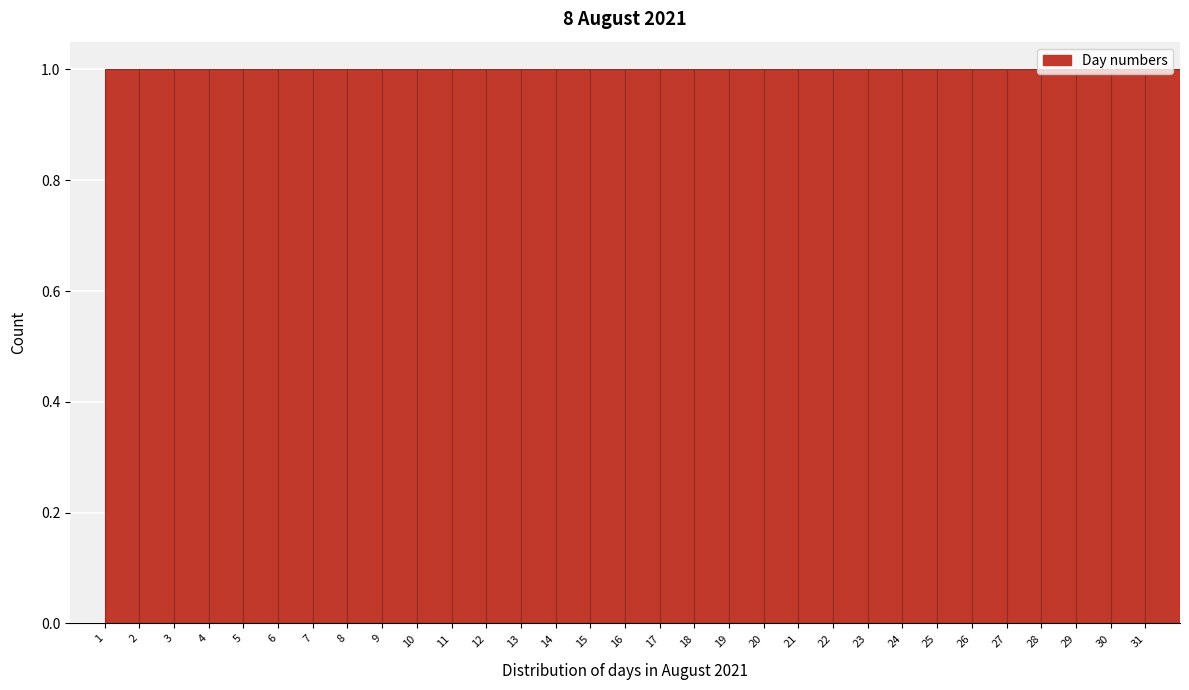

Reading left to right, list every bar in this chart as the range it spans on the x-axis followed by its height. The values are not printed on the chart, so give them approximately, as read against the axis.

1 to 2: 1
2 to 3: 1
3 to 4: 1
4 to 5: 1
5 to 6: 1
6 to 7: 1
7 to 8: 1
8 to 9: 1
9 to 10: 1
10 to 11: 1
11 to 12: 1
12 to 13: 1
13 to 14: 1
14 to 15: 1
15 to 16: 1
16 to 17: 1
17 to 18: 1
18 to 19: 1
19 to 20: 1
20 to 21: 1
21 to 22: 1
22 to 23: 1
23 to 24: 1
24 to 25: 1
25 to 26: 1
26 to 27: 1
27 to 28: 1
28 to 29: 1
29 to 30: 1
30 to 31: 1
31 to 32: 1